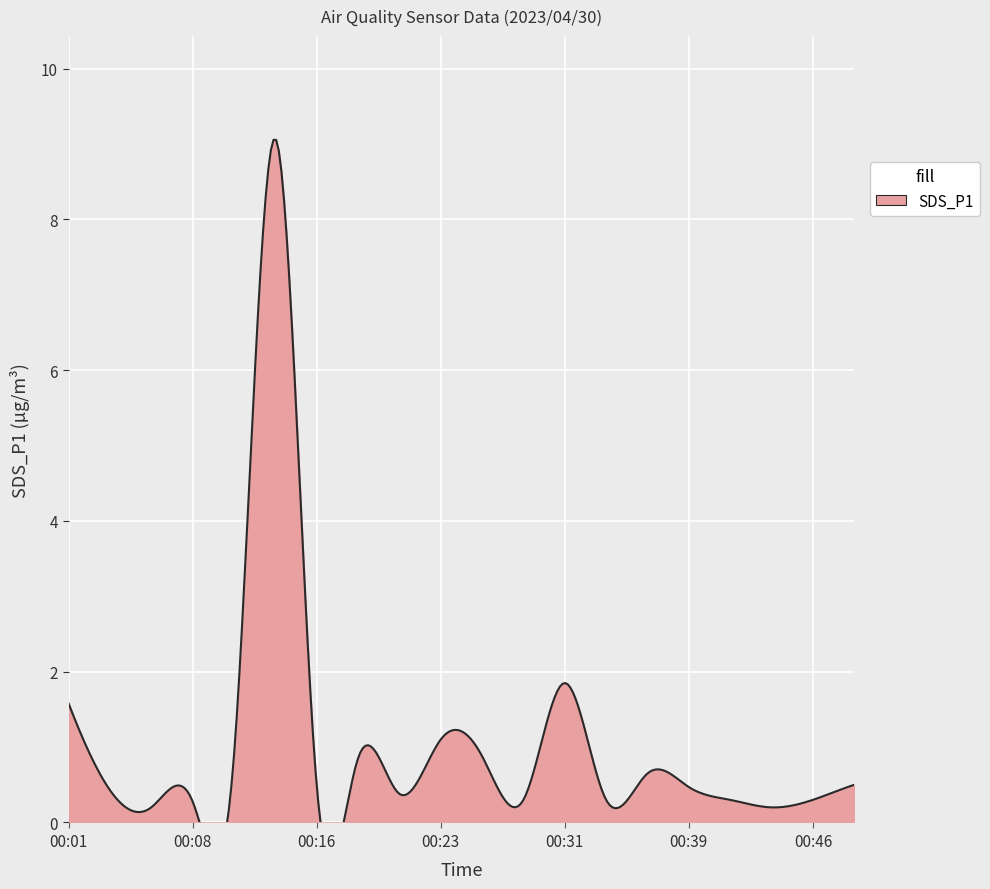

Reading left to right, list all the values displayed in this chart.

1.6	0.4	0.2	0.3	0.9	9.1	0.5	0.8	0.4	1.1	0.9	0.3	1.9	0.3	0.7	0.5	0.3	0.2	0.3	0.5